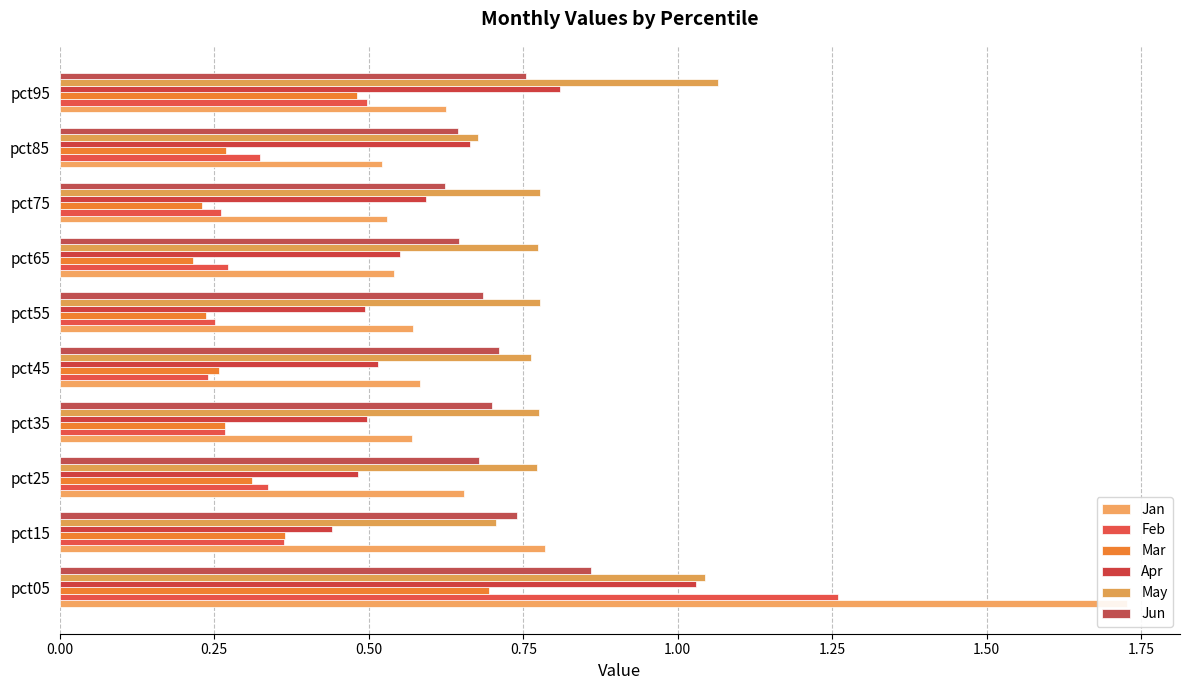

Rank the series by their maximum value, from highest to lowest.

Jan, Feb, May, Apr, Jun, Mar